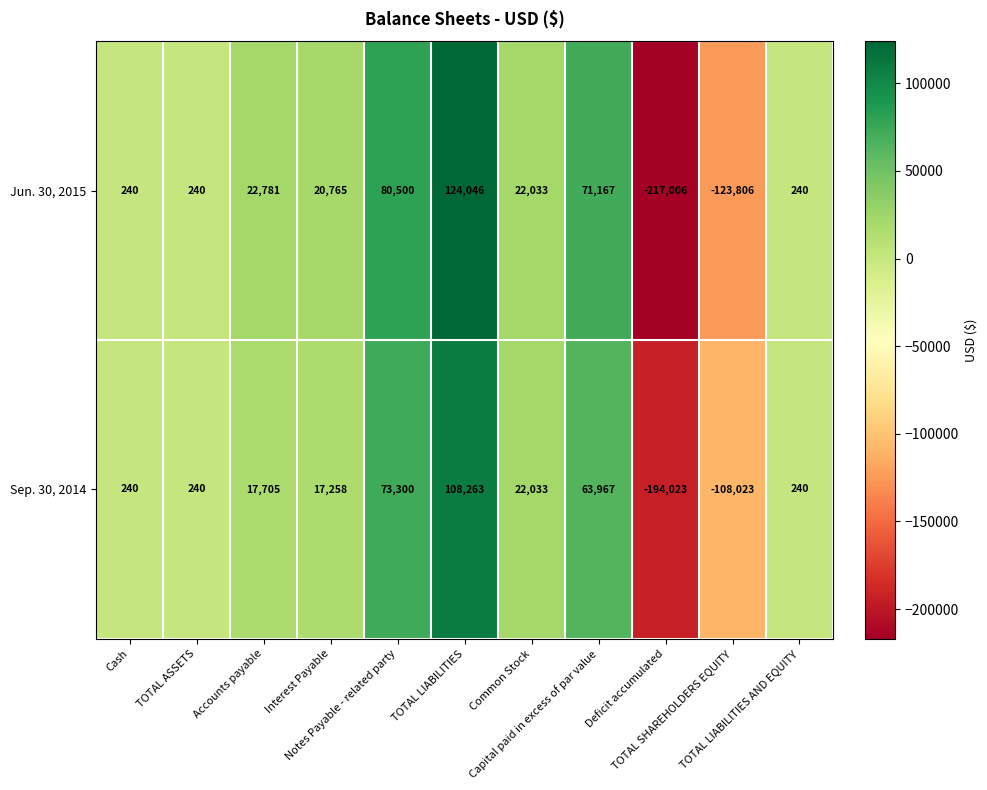

What is the minimum value for Sep. 30, 2014?

-194023